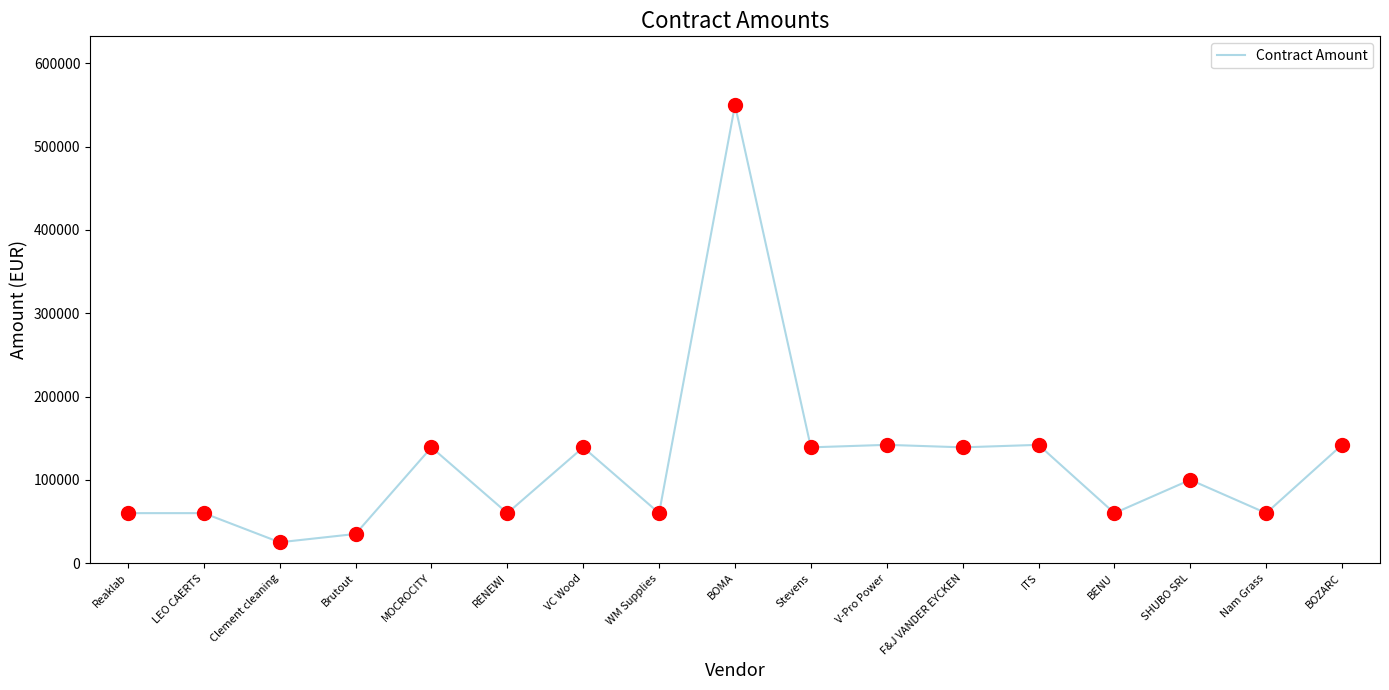

What is the change in value from Clement cleaning to BOZARC?

+117000